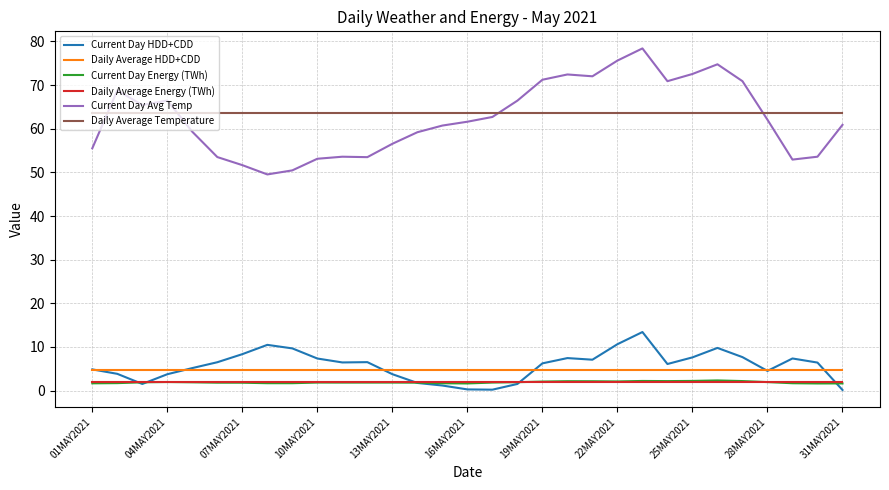

Which series has the largest total across all categories?

Daily Average Temperature